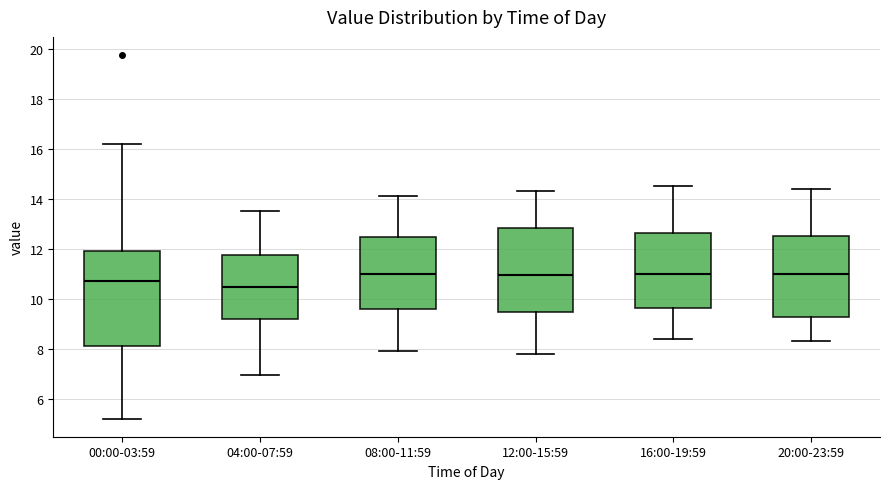

Which box's median line is the lowest?

04:00-07:59